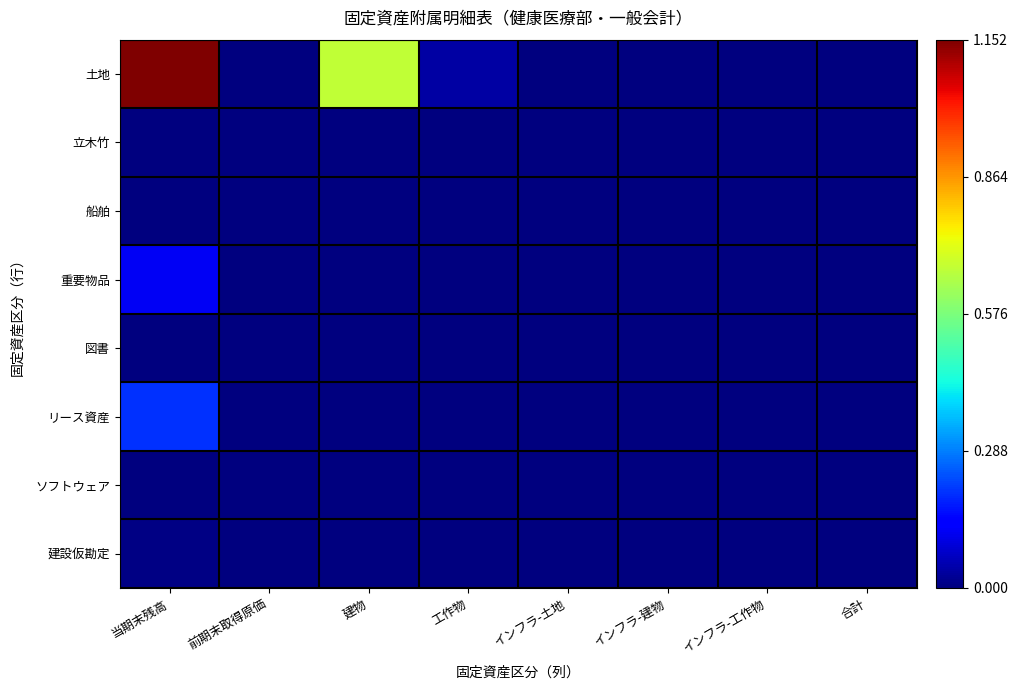

Between インフラ-建物 and インフラ-工作物, which is larger?

インフラ-建物